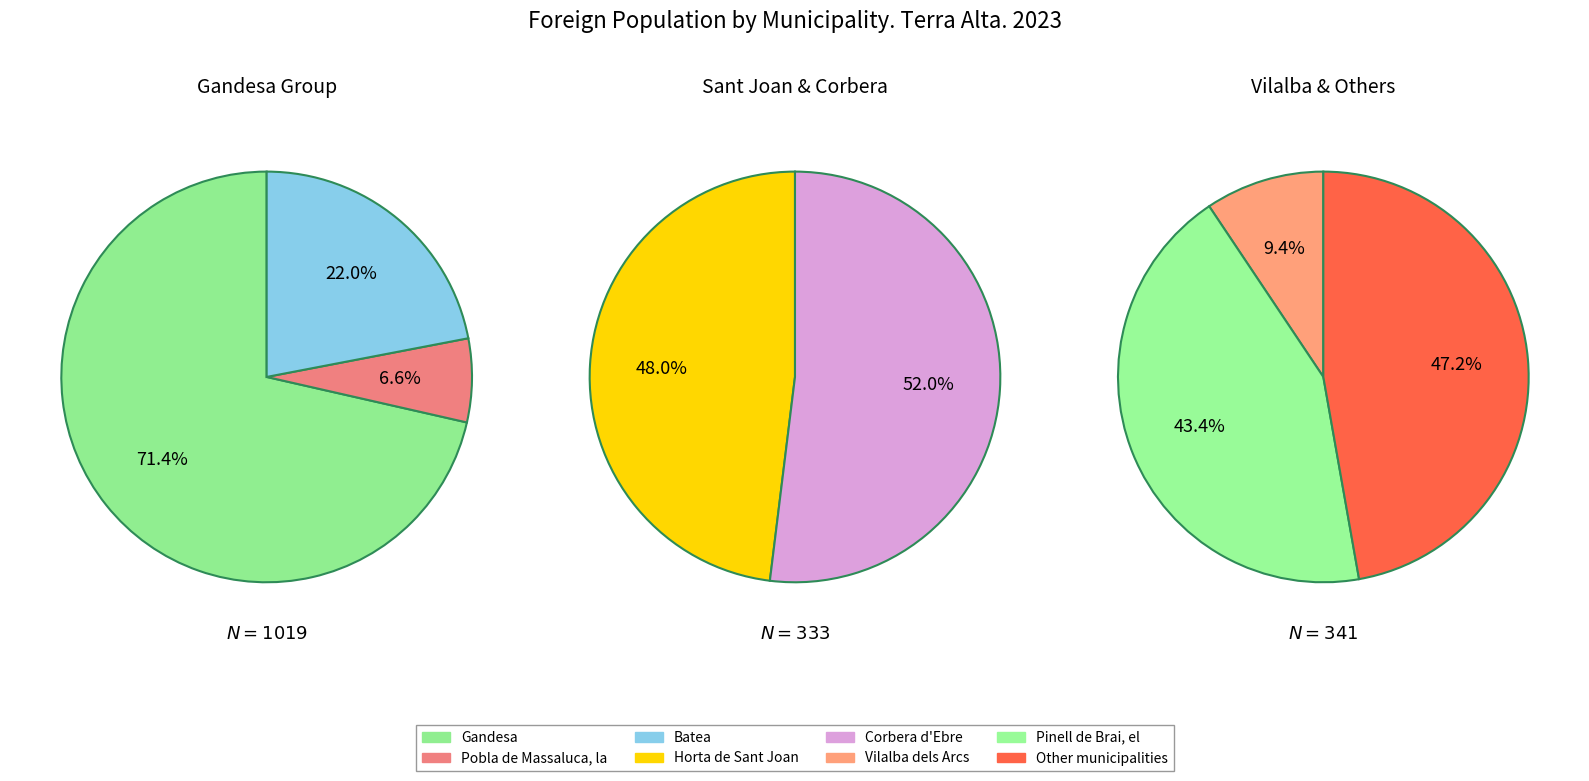

The Corbera d'Ebre slice represents 19% of the pie. True or false?

False